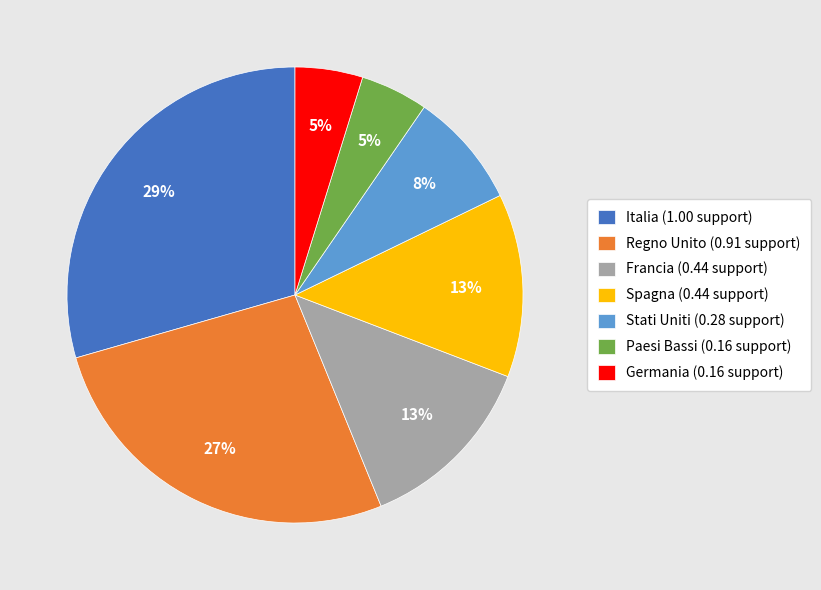

To the nearest percent, what is the combined percentage of Stati Uniti (0.28 support) and Francia (0.44 support)?

21%